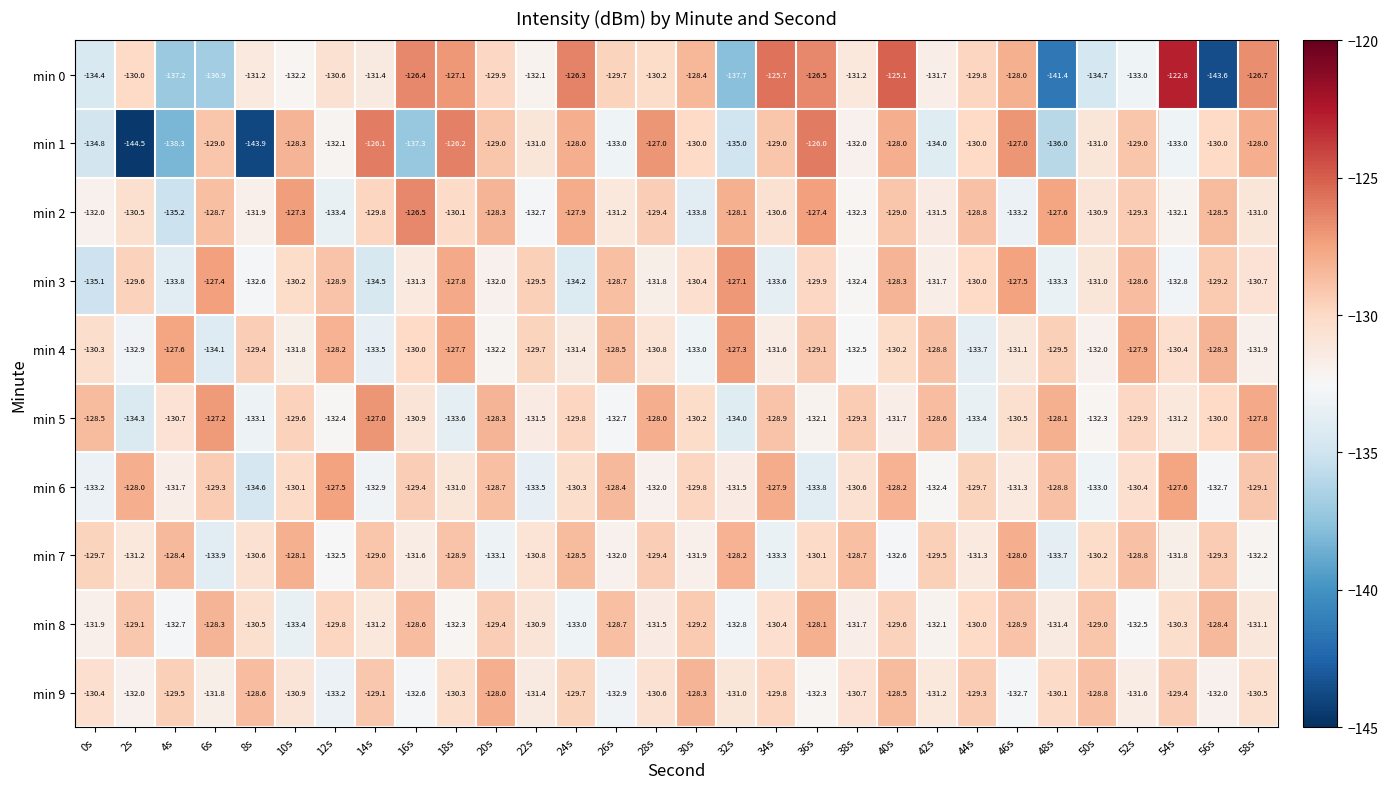

Rank the series at 36s from highest to lowest value.

min 1, min 0, min 2, min 8, min 4, min 3, min 7, min 5, min 9, min 6